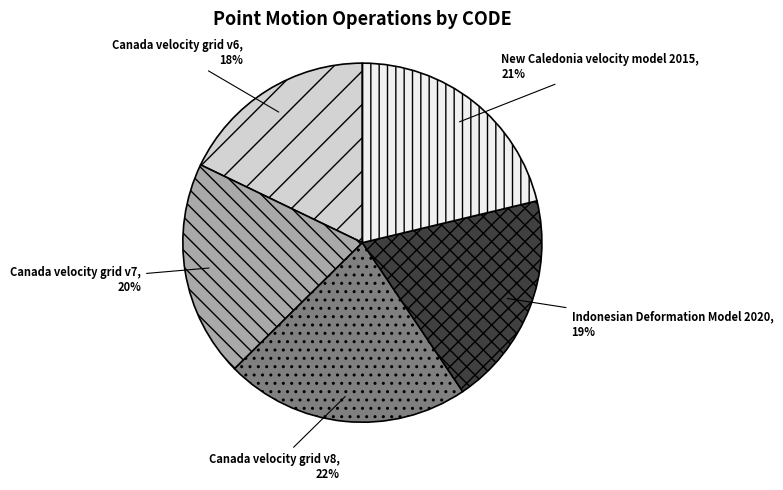

Which slice is the largest?

Canada velocity grid v8